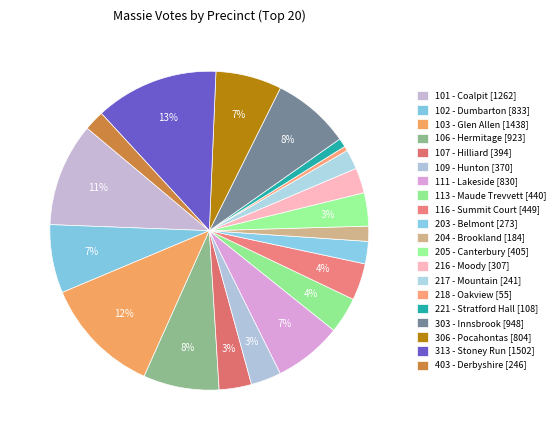

Is it true that 217 - Mountain is 15% of the pie?

False